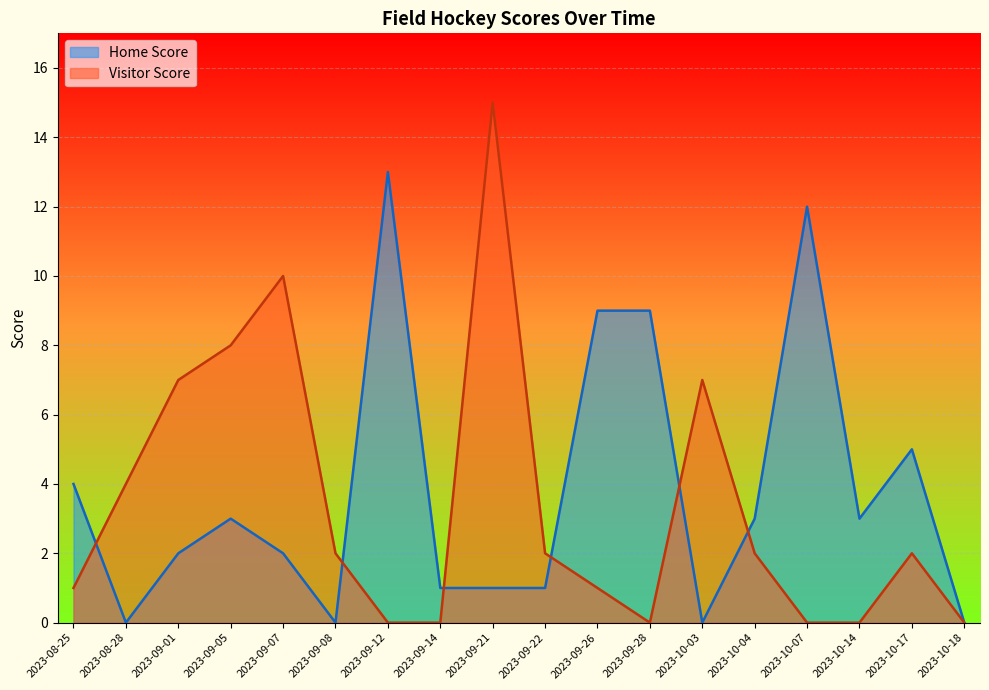

What position from the right is 2023-10-04?

5